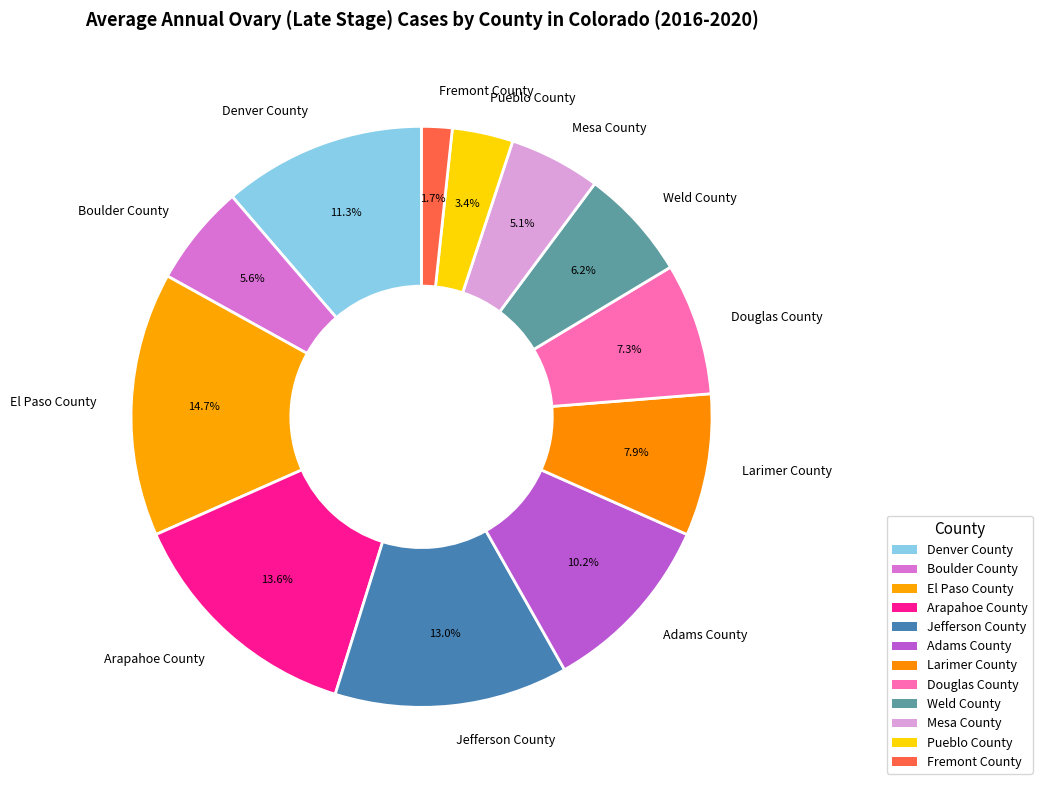

Which slice is the largest?

El Paso County